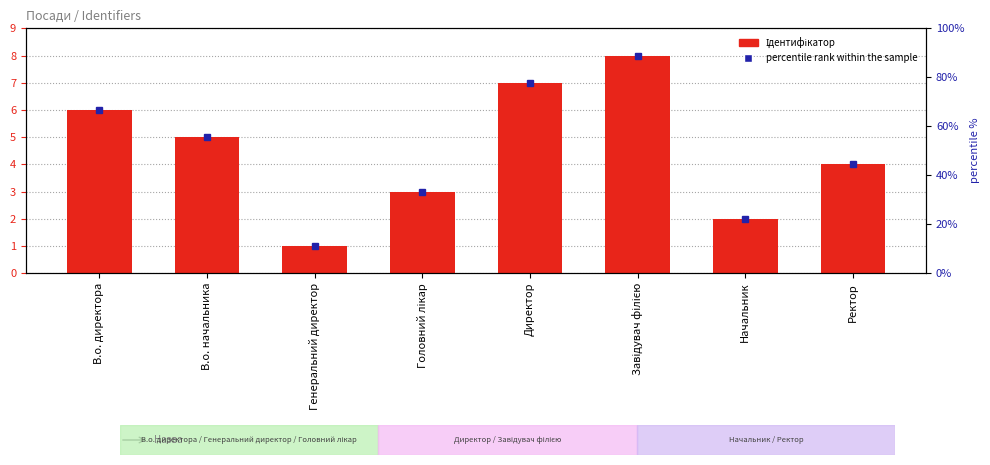

Are the bars horizontal?

No